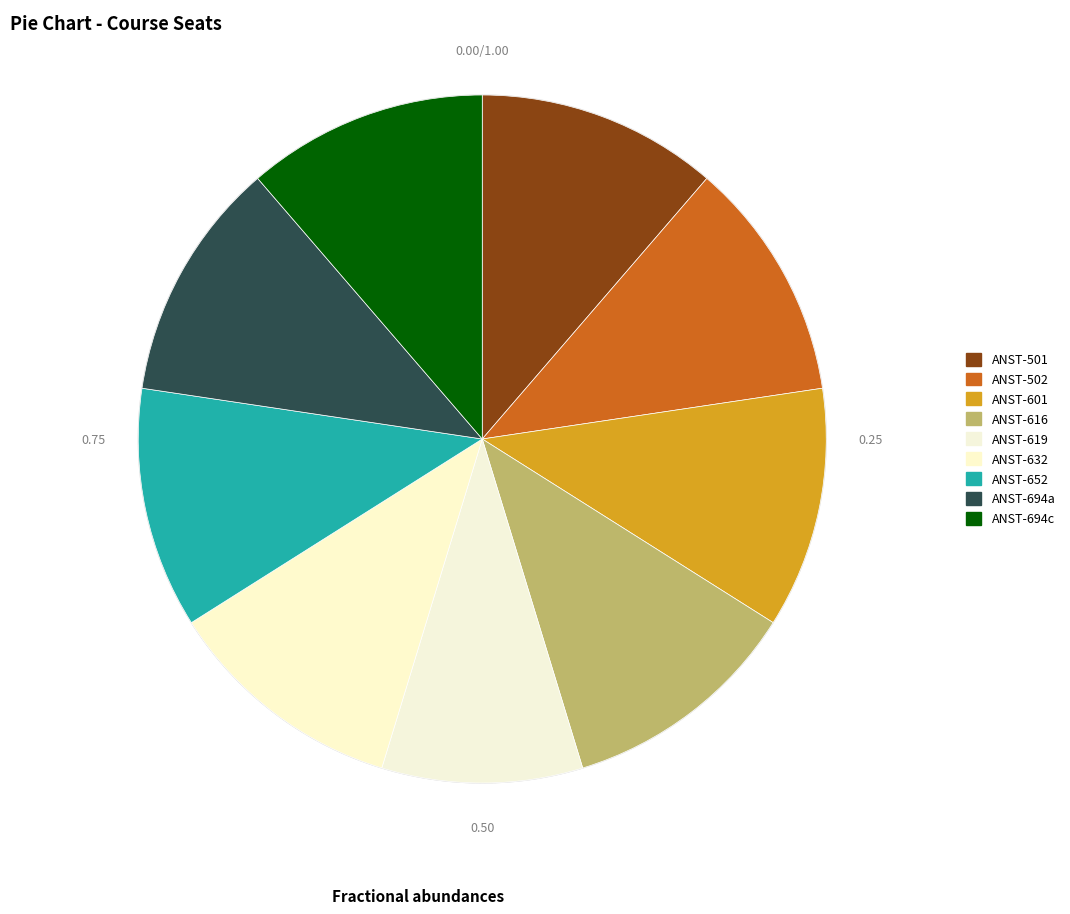

Rank the categories by value from highest to lowest.

ANST-501, ANST-502, ANST-601, ANST-616, ANST-632, ANST-652, ANST-694a, ANST-694c, ANST-619